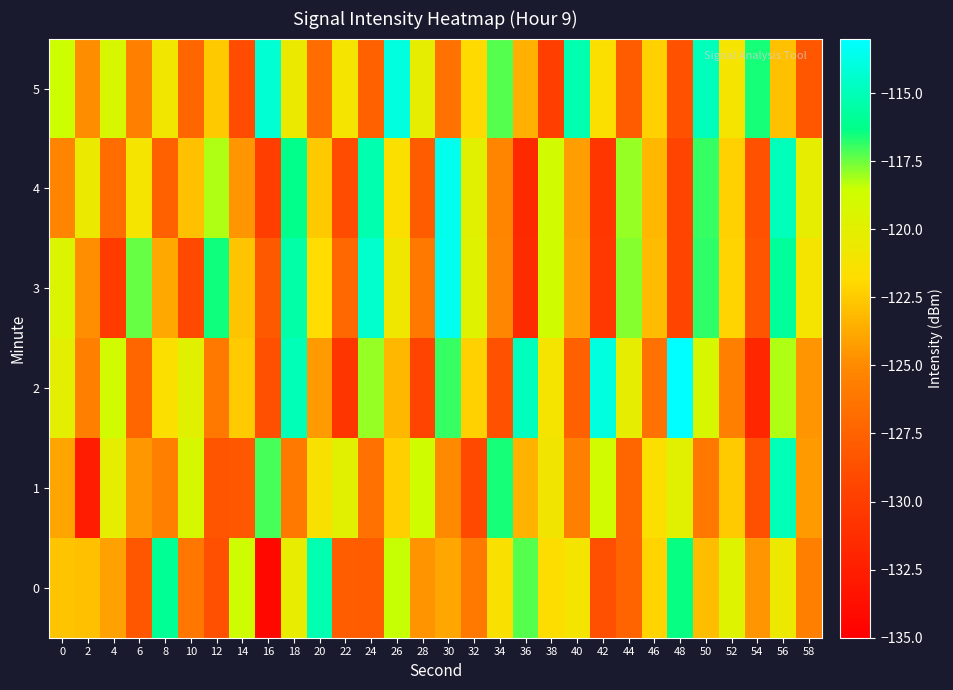

Which series changed the most between 26 and 28?

4